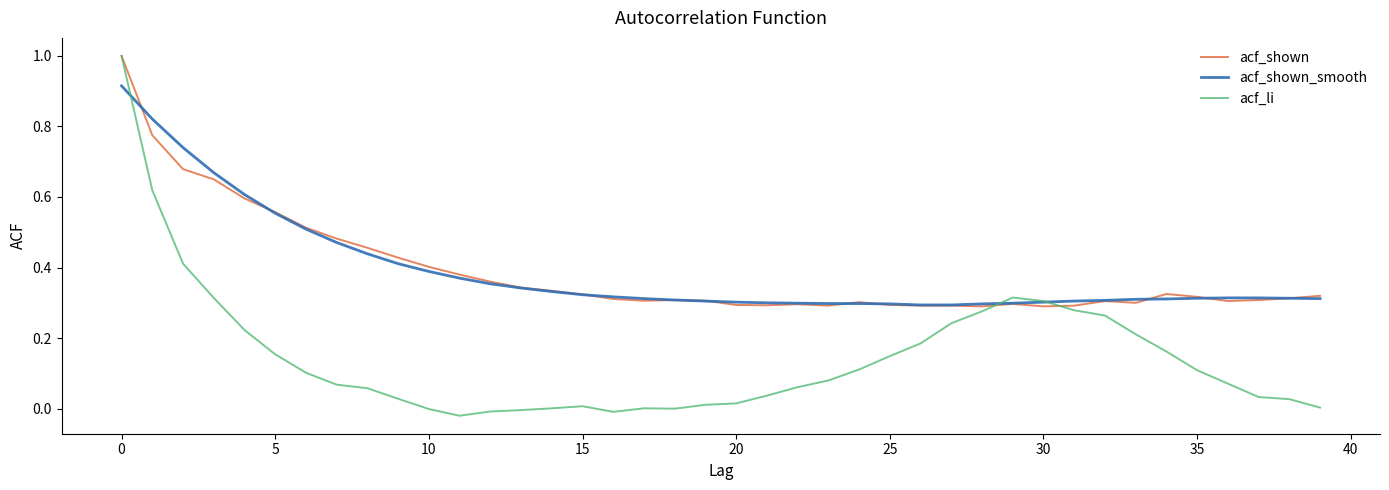

What are all the series names shown in the legend?

acf_shown, acf_shown_smooth, acf_li